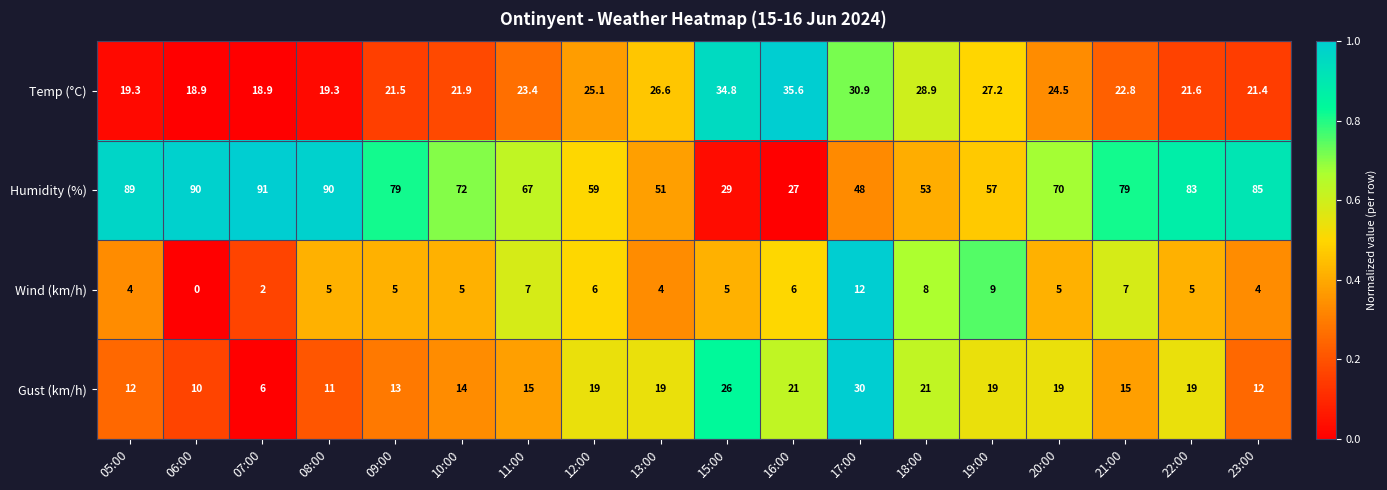

At which category is the sum across all series the highest?

22:00